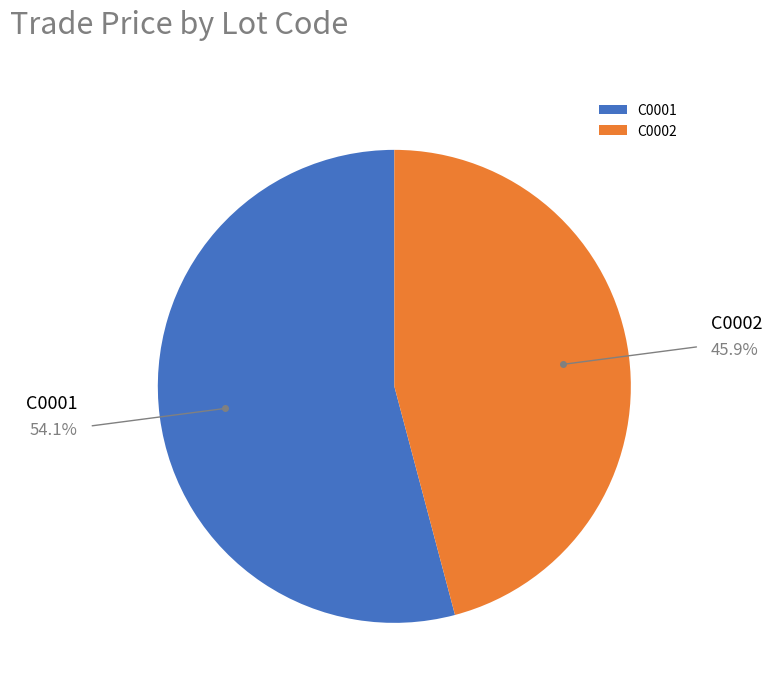

Which category has the smallest portion of the pie?

C0002